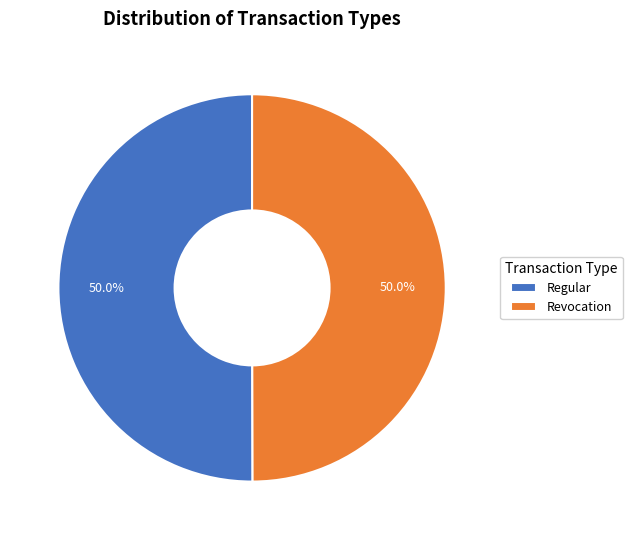

To the nearest percent, what portion does Revocation represent?

50%